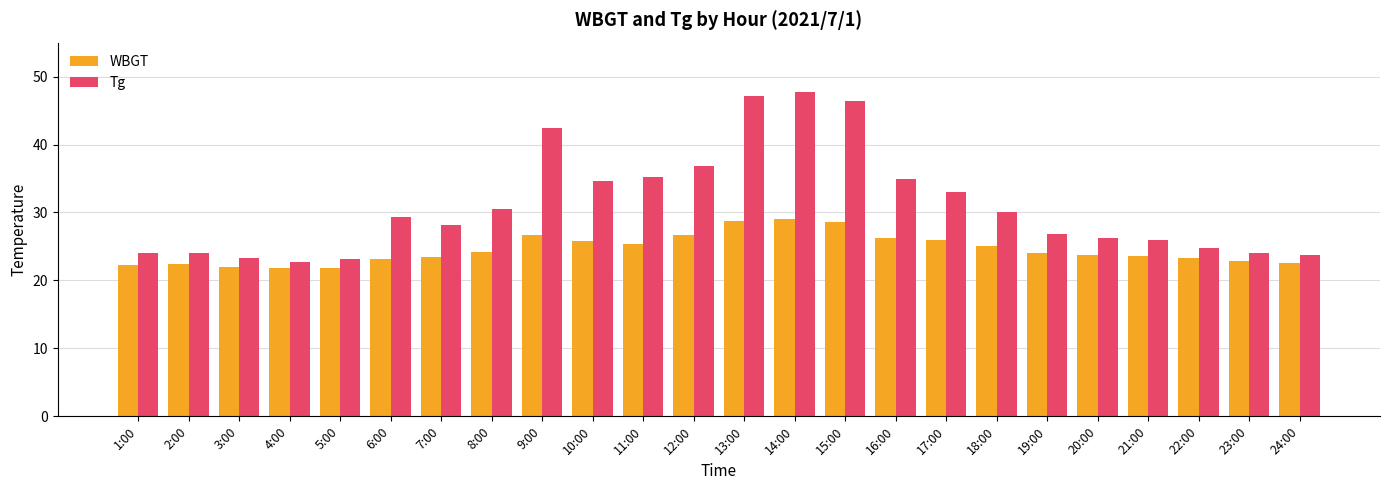

True or false: Tg has a value of 60.6 at 12:00.

False